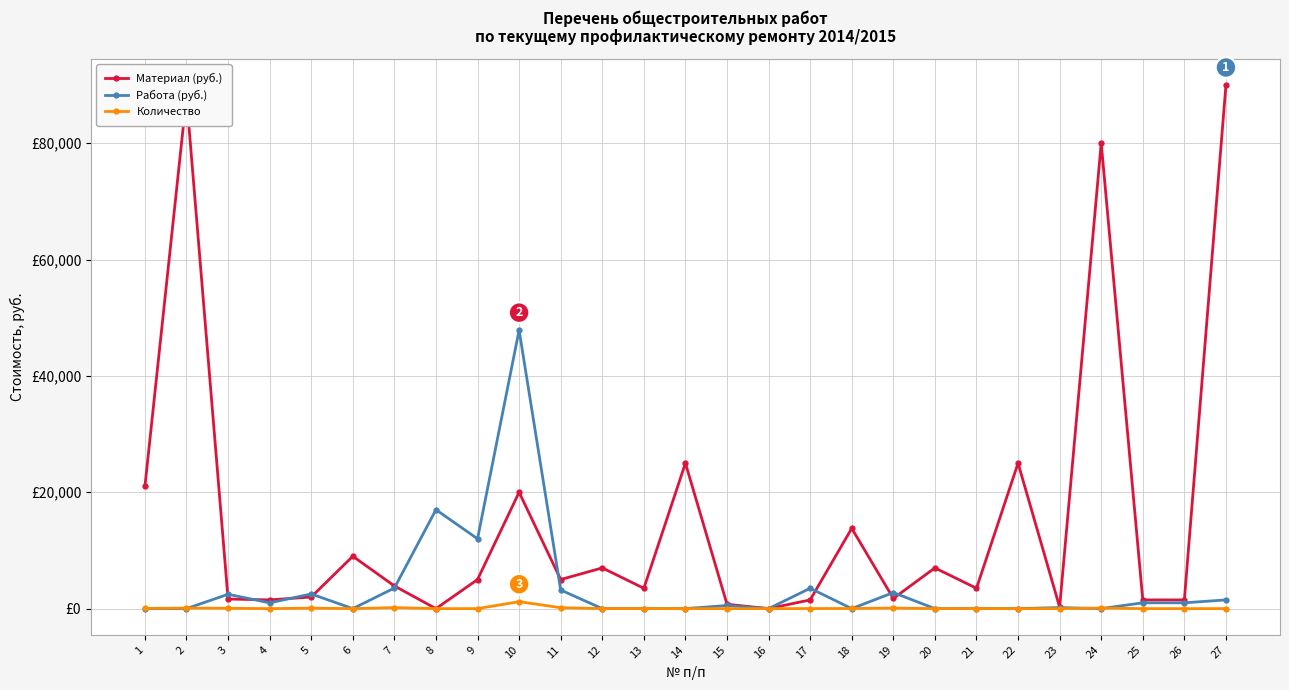

Rank the series at 22 from highest to lowest value.

Материал (руб.), Работа (руб.), Количество